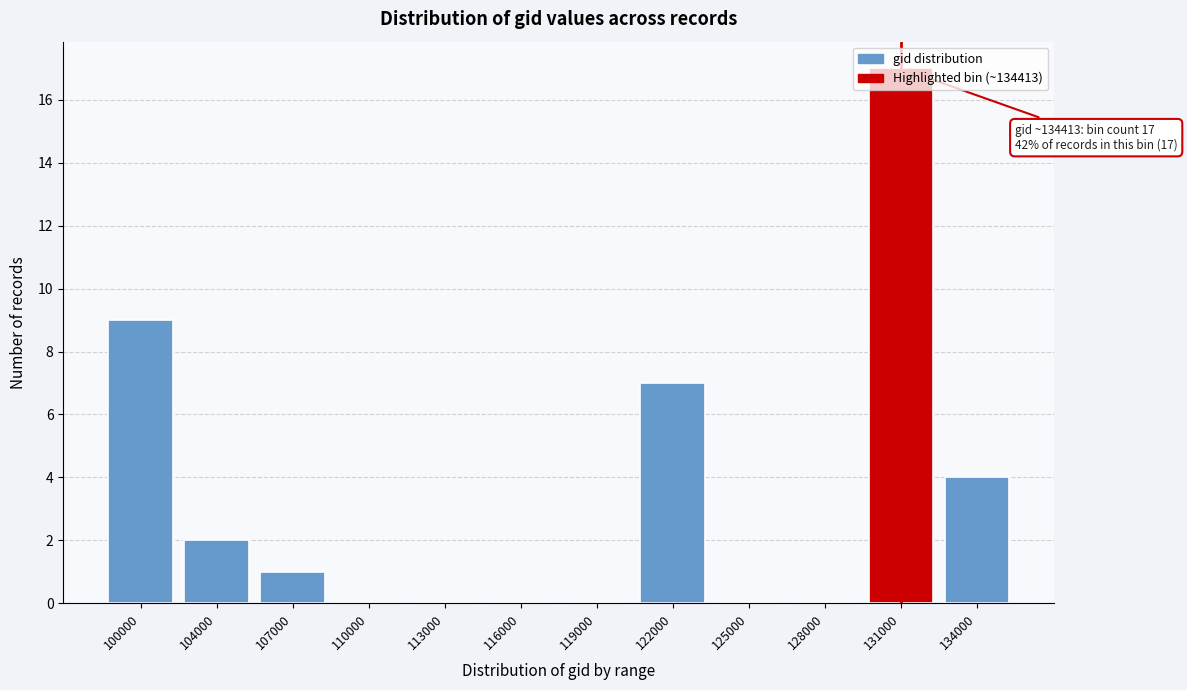

True or false: the data shows 0 at 116000.

True